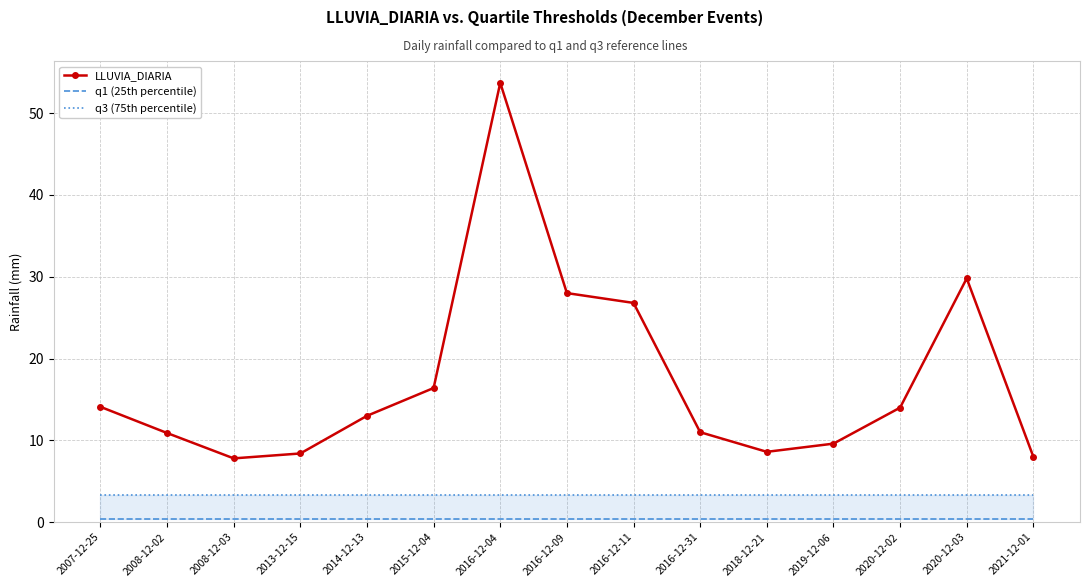

Where is q3 (75th percentile) nearest to the value 3?

2007-12-25